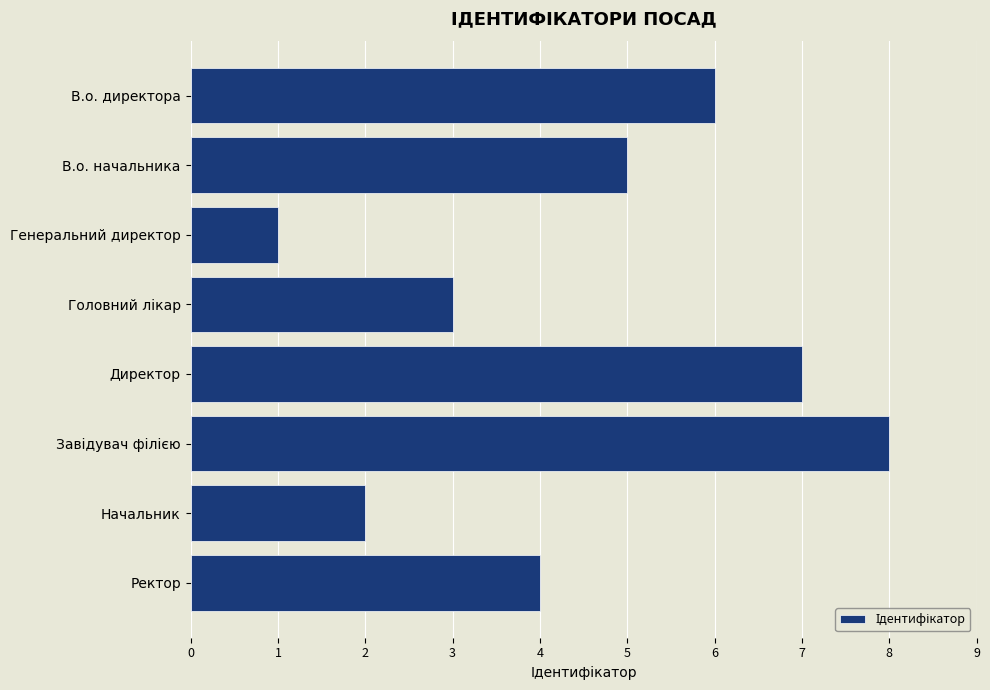

At which category does the chart reach its minimum across all series?

Генеральний директор